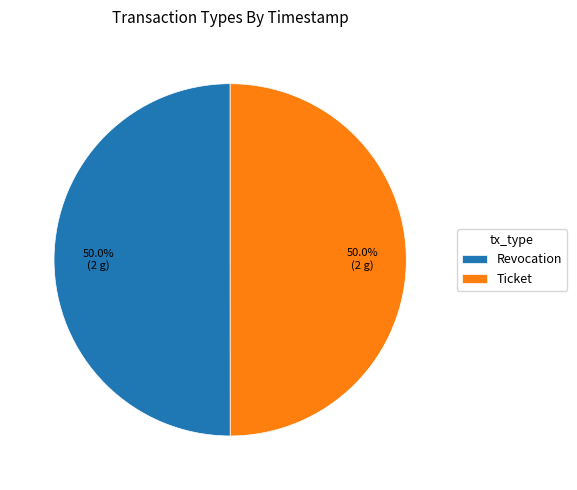

What is the ratio of the value at Revocation to the value at Ticket?

1.0